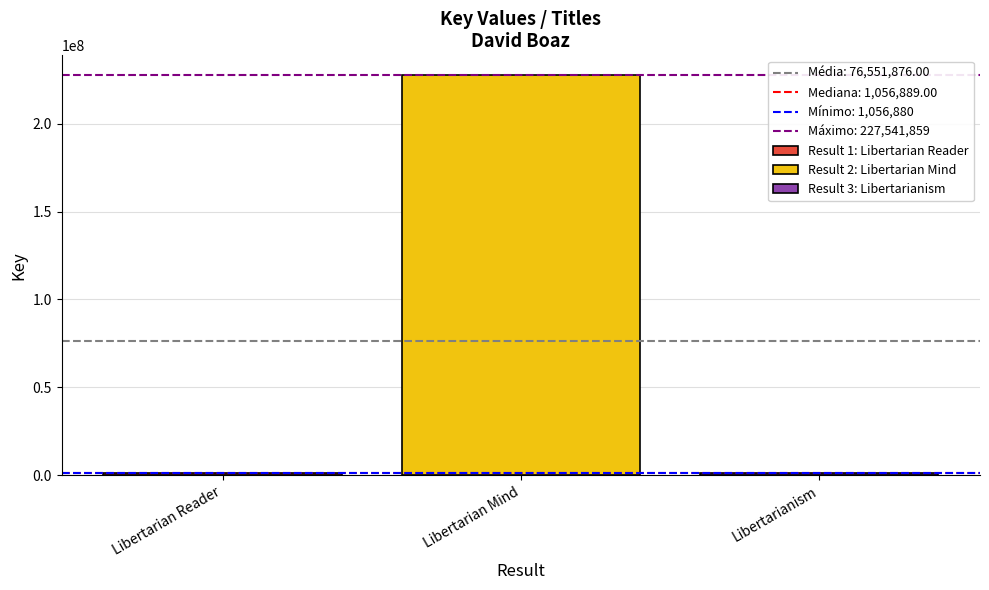

List the labels in order of Result 2: Libertarian Mind value, smallest first.

Libertarian Mind